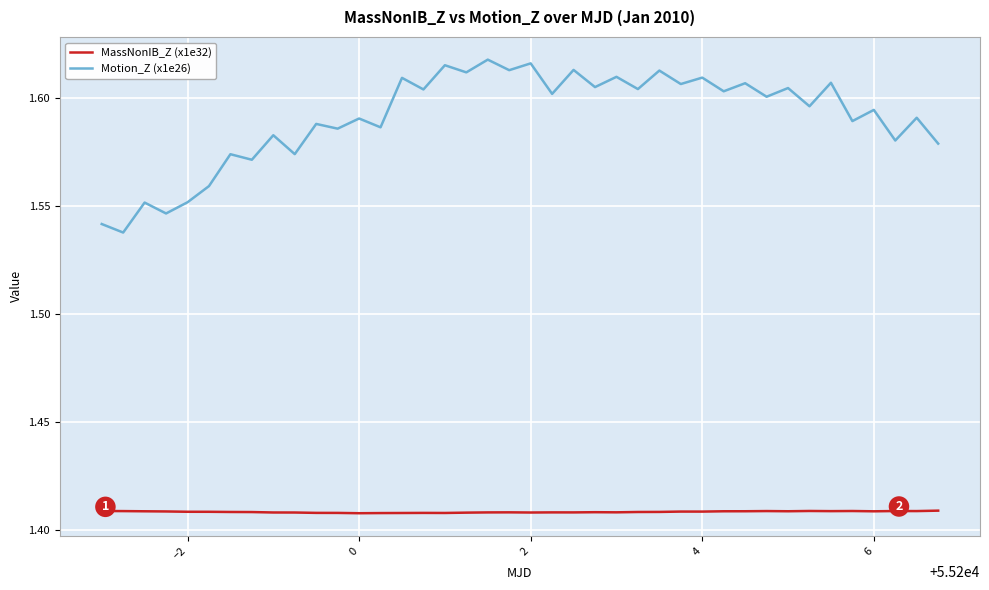

What is the sum of all MassNonIB_Z (x1e32) values?

56.3